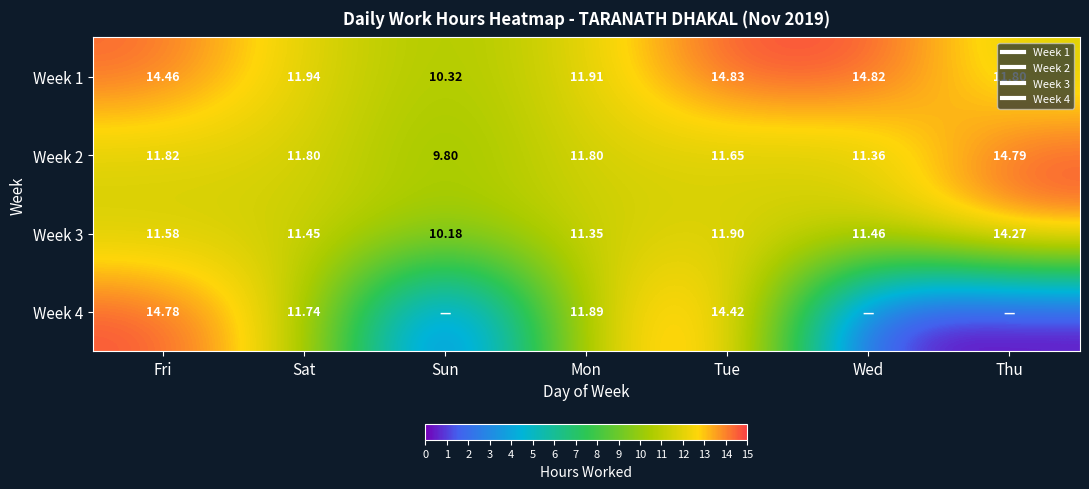

What is the sum of all Week 3 values?

82.2